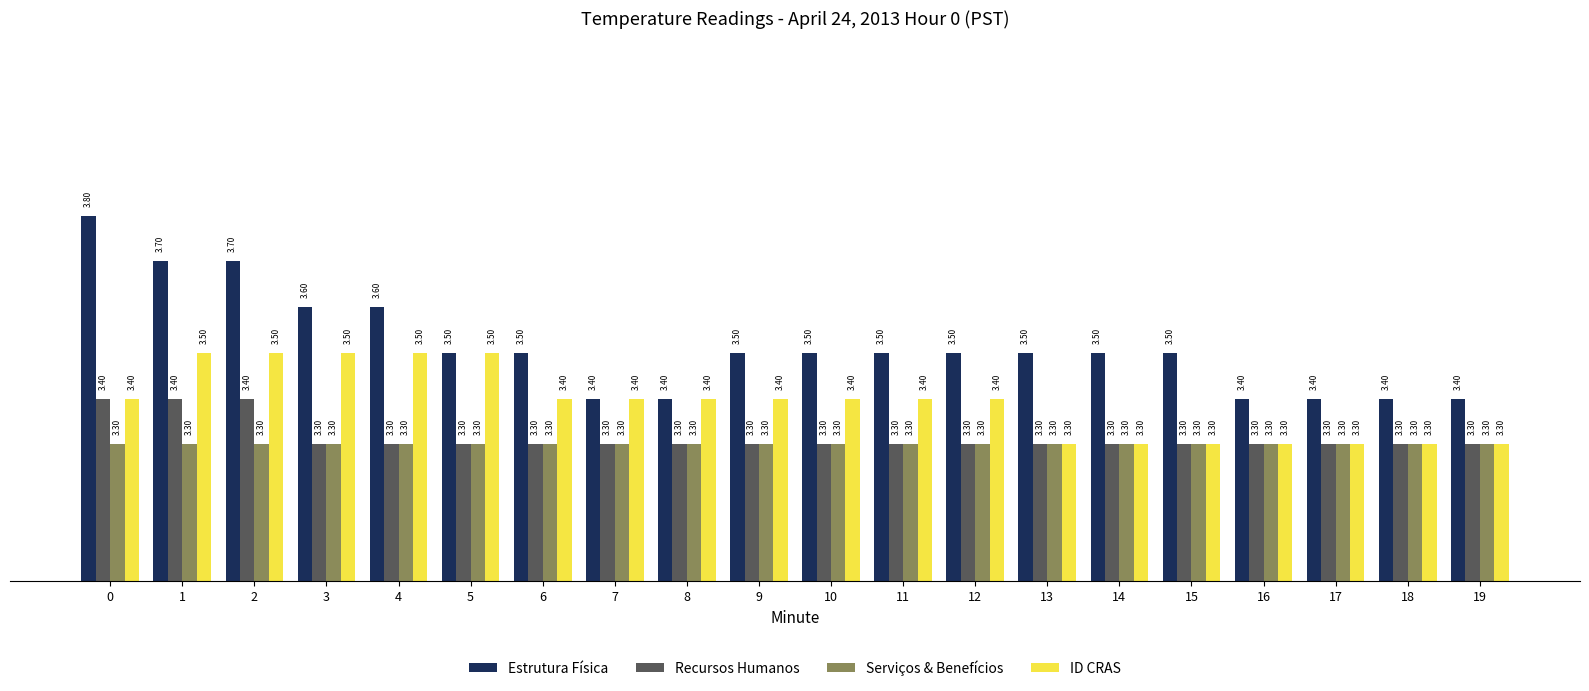

How many bars are there in total?

80